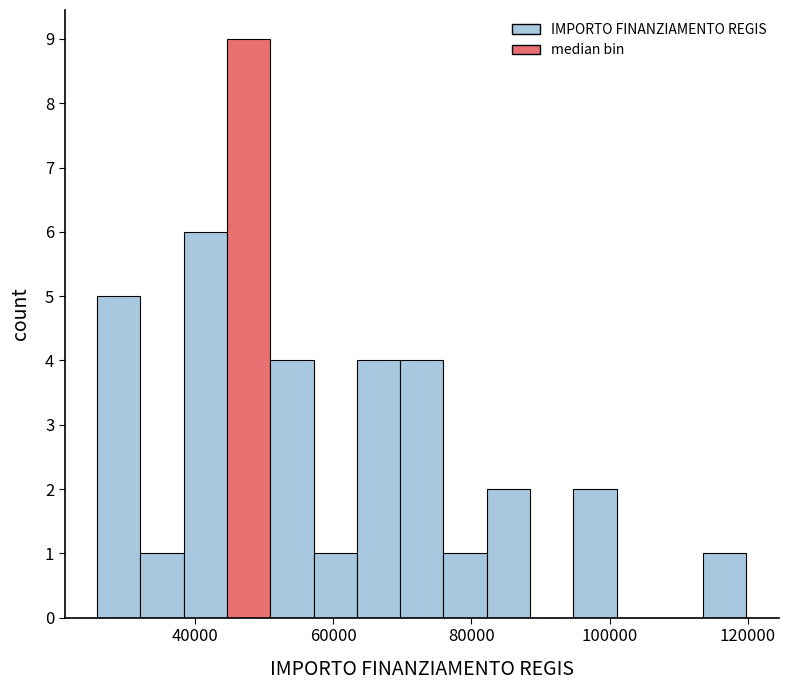

Read against the x-axis, roughly where is the centre of the tallest bar?

48000